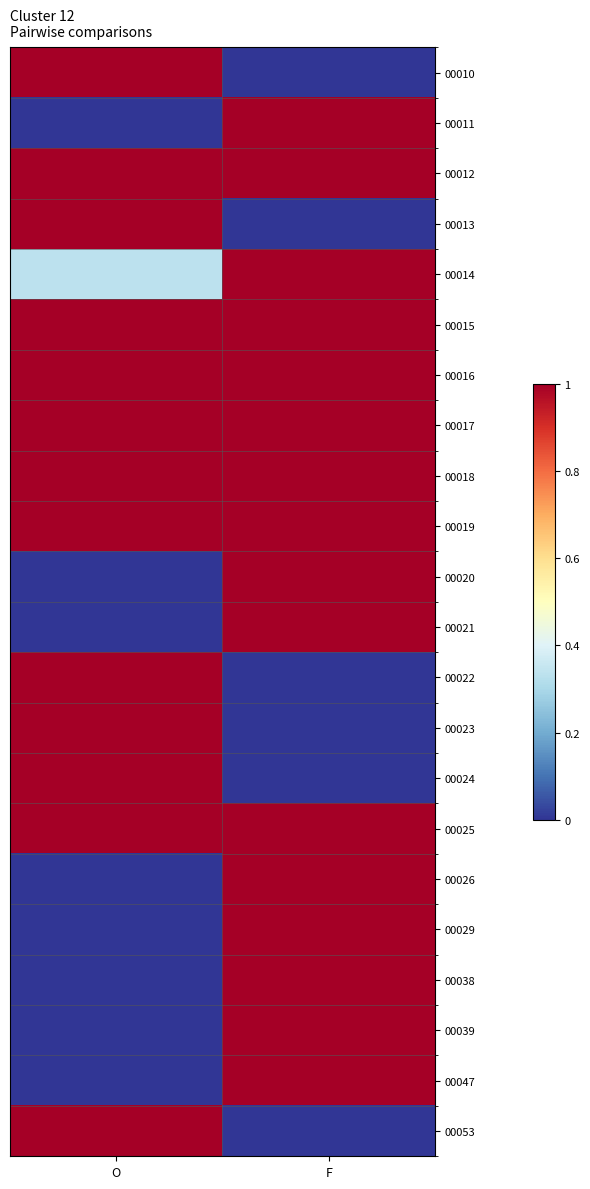

What is the difference between the highest and lowest values at F?

1.0